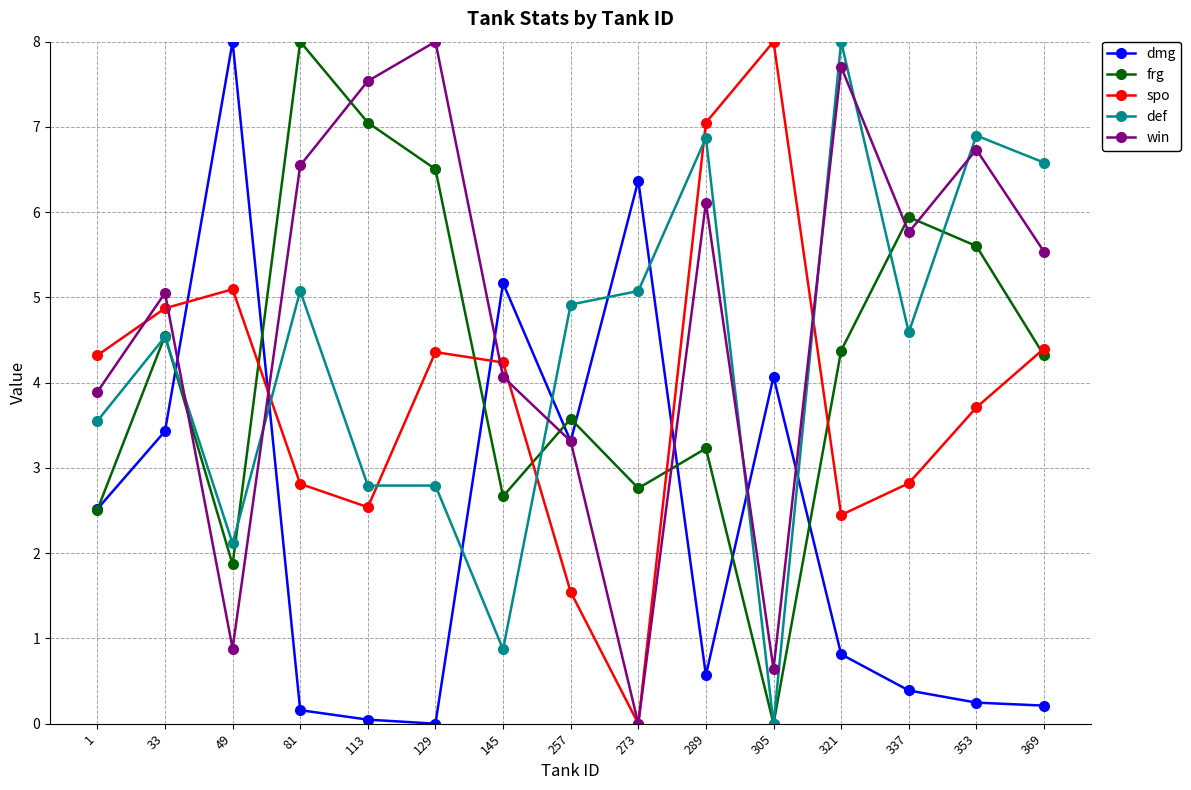

Is the value of win at 145 greater than the value of dmg at 81?

Yes